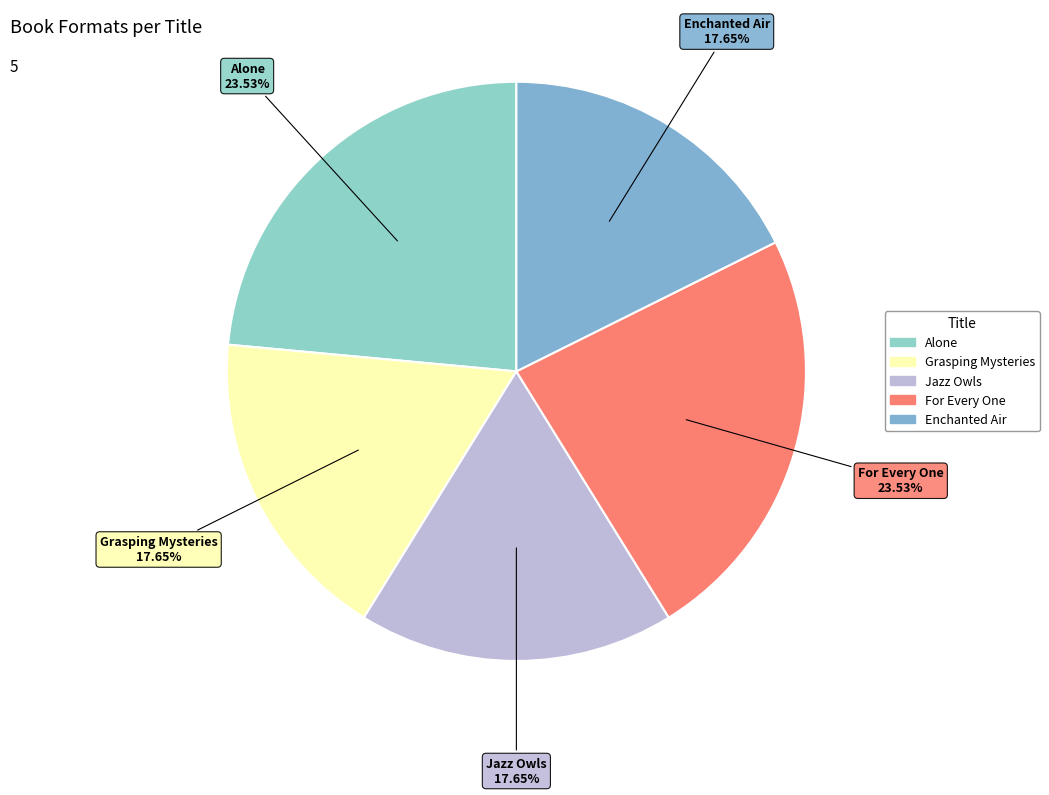

Does Jazz Owls account for over 50% of the chart?

No